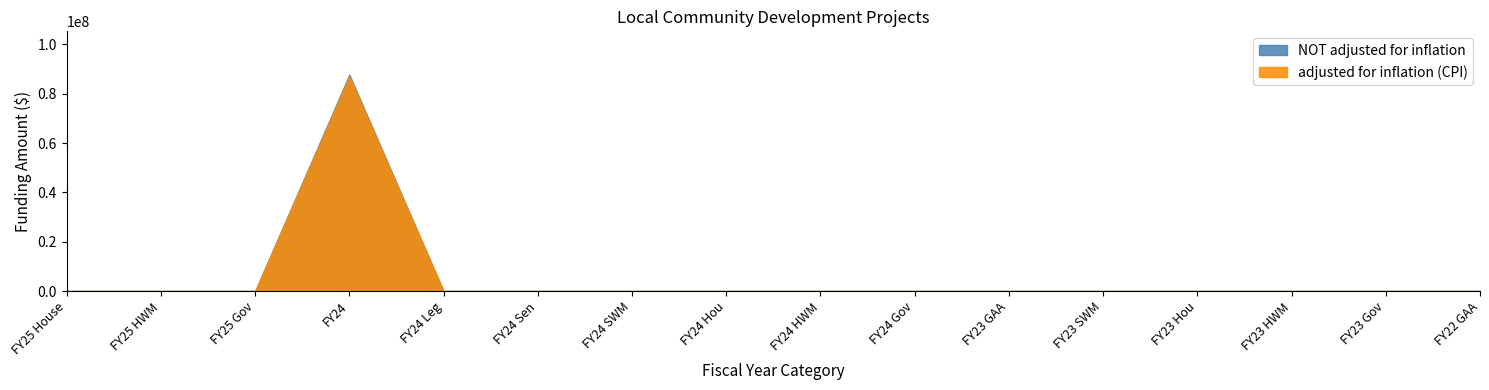

At which category is the sum across all series the highest?

FY24